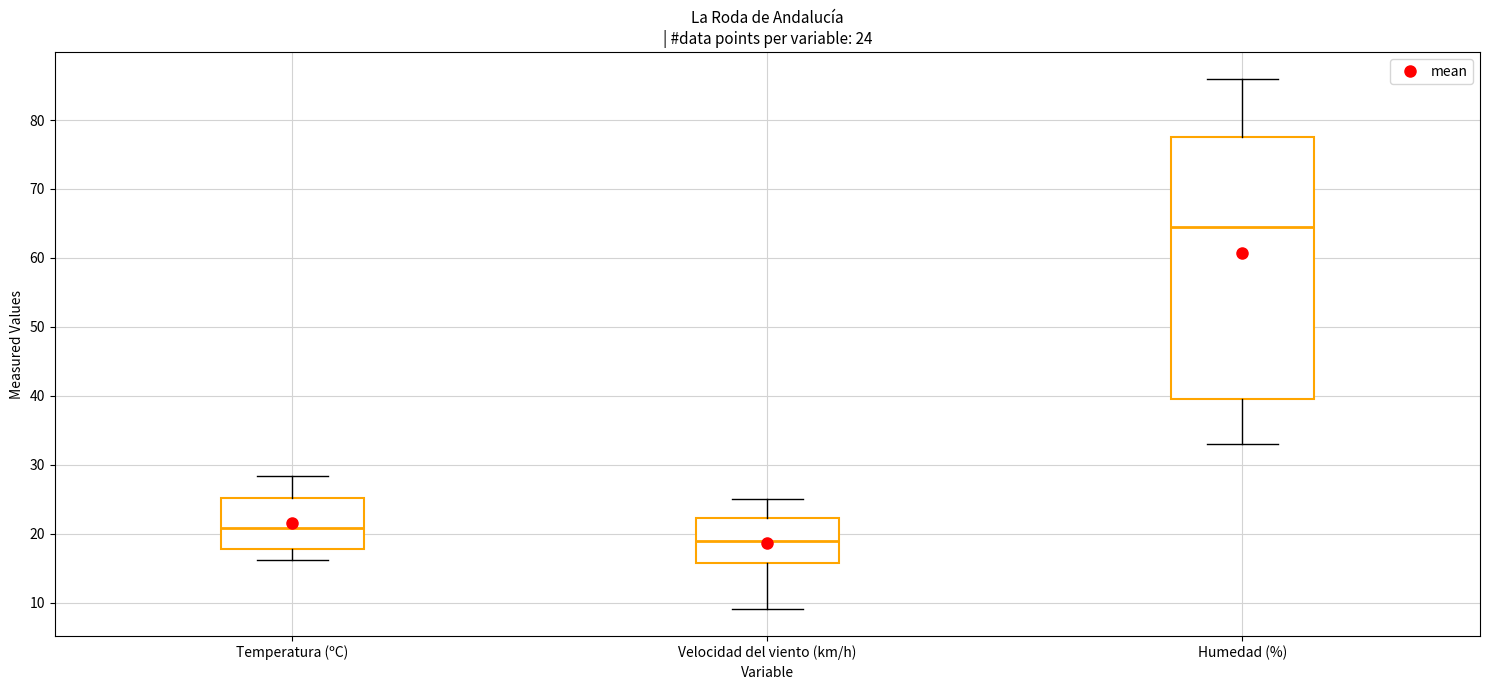

Which box is the tallest, from its lower edge to its upper edge?

Humedad (%)